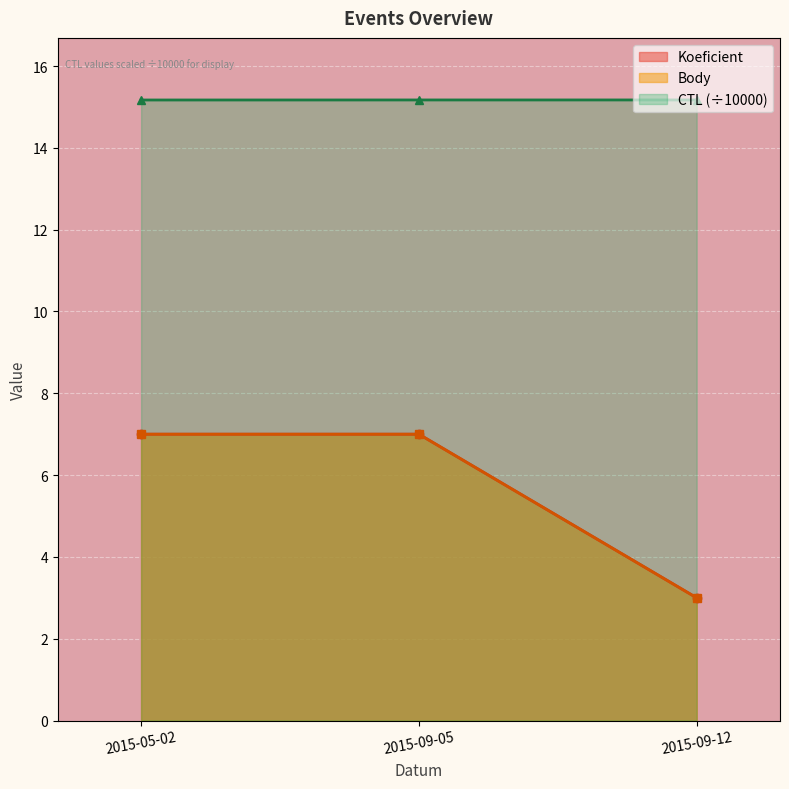

How many distinct data groups are displayed?

3